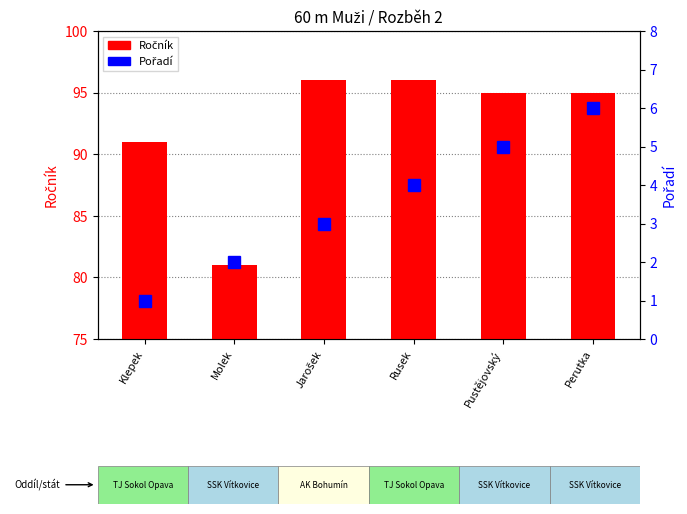

Which series has the largest total across all categories?

Ročník